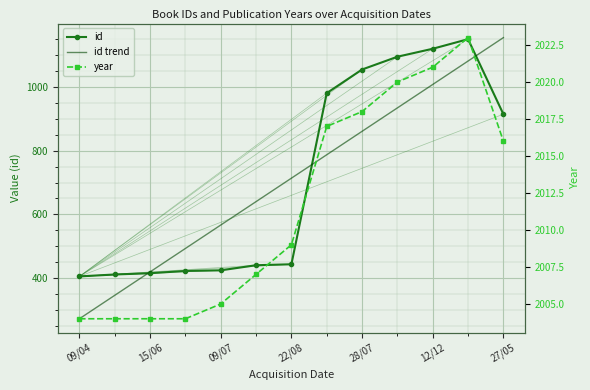

What is the difference between the second highest and minimum values in the id trend series?

807.2